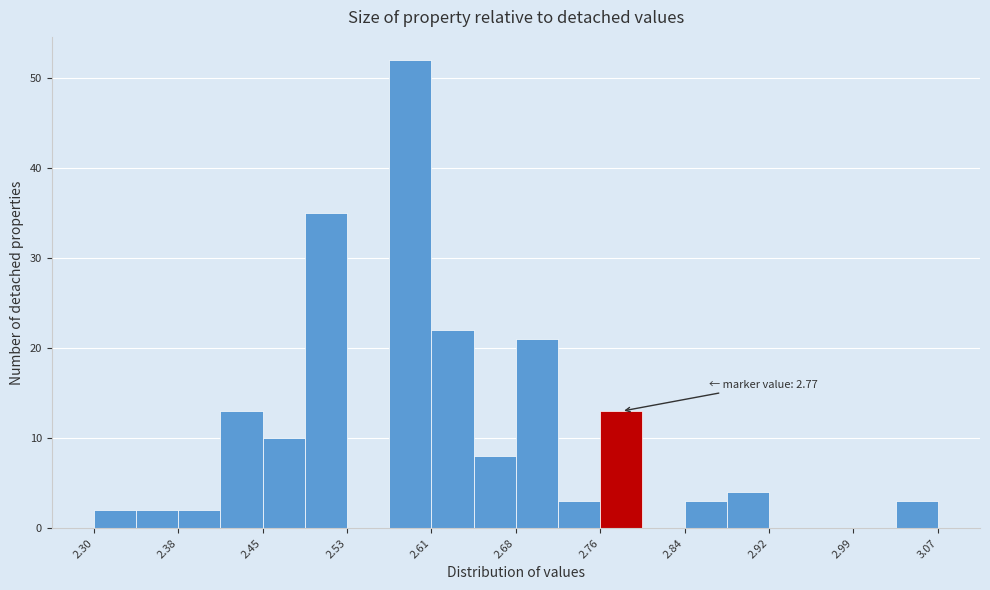

Read against the x-axis, roughly where is the centre of the tallest bar?

2.59